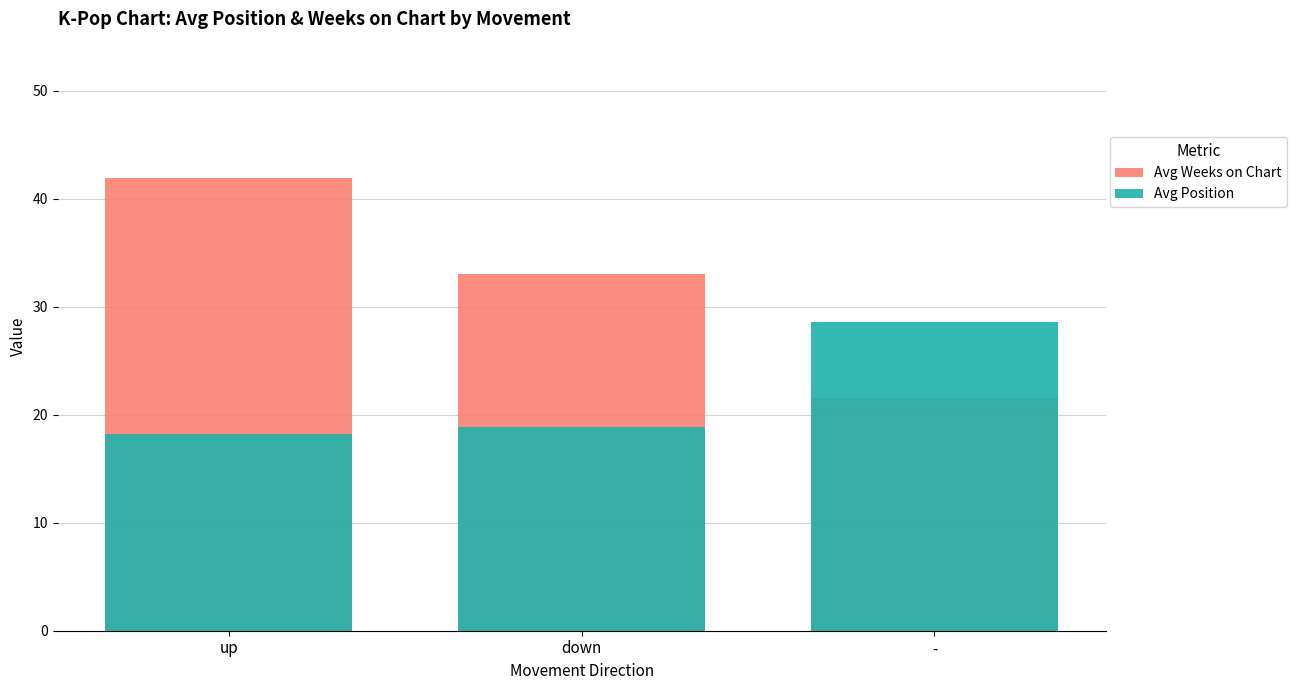

What is the difference between the maximum and second lowest values in the Avg Position series?

9.7